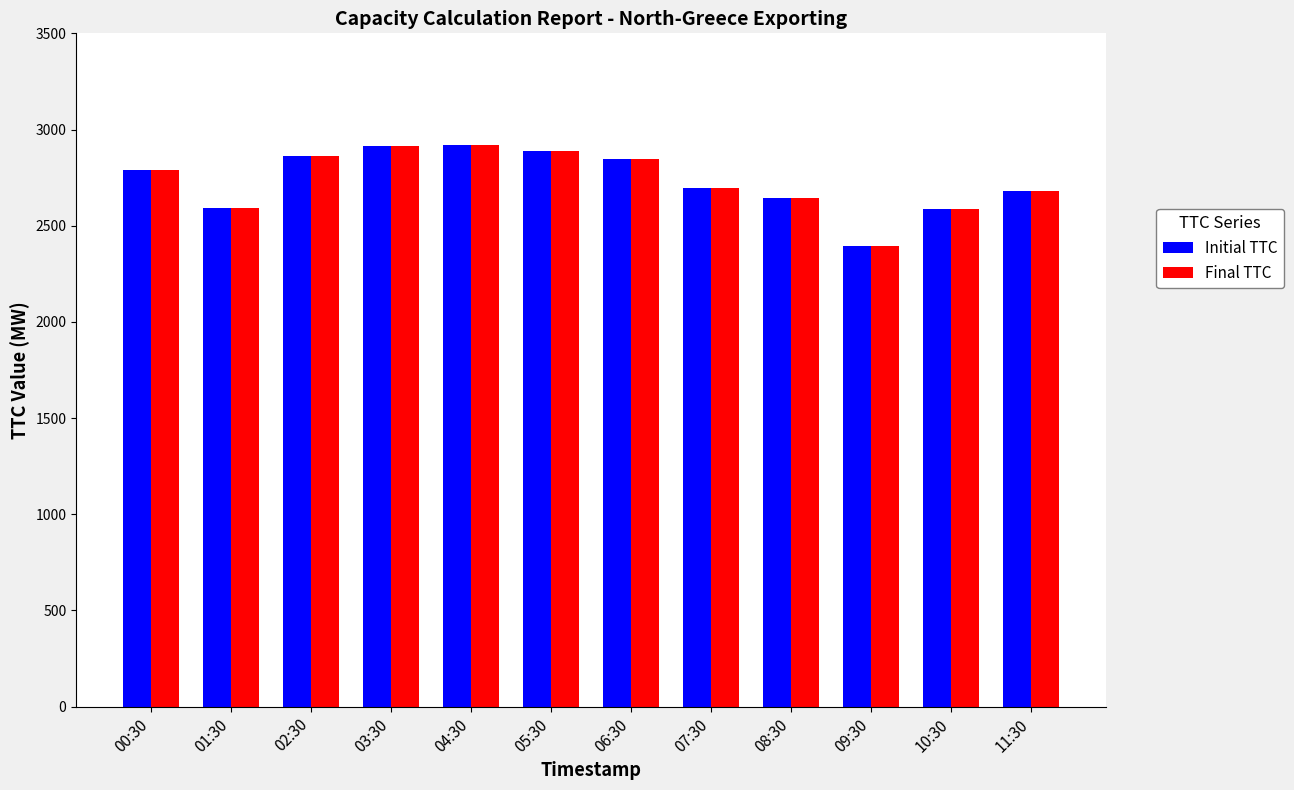

Is the value of Final TTC at 00:30 greater than the value of Initial TTC at 04:30?

No